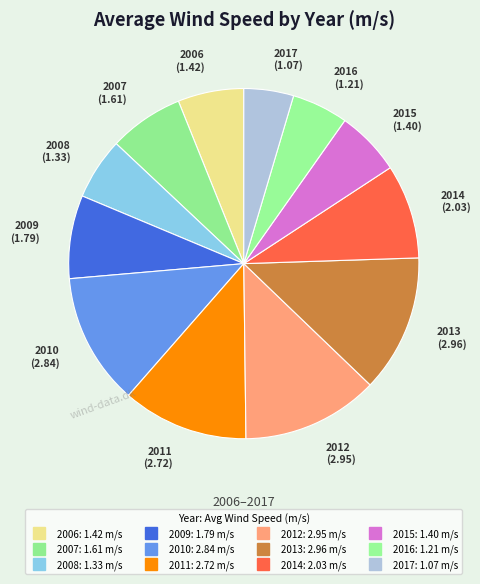

To the nearest percent, what portion does 2006 represent?

6%